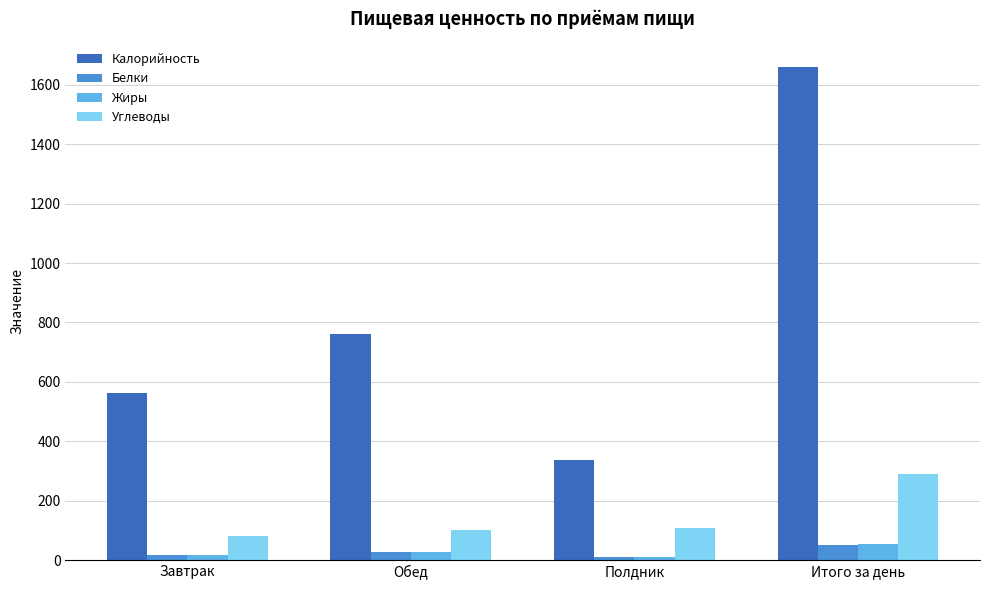

Which series has the largest range (max minus min)?

Калорийность